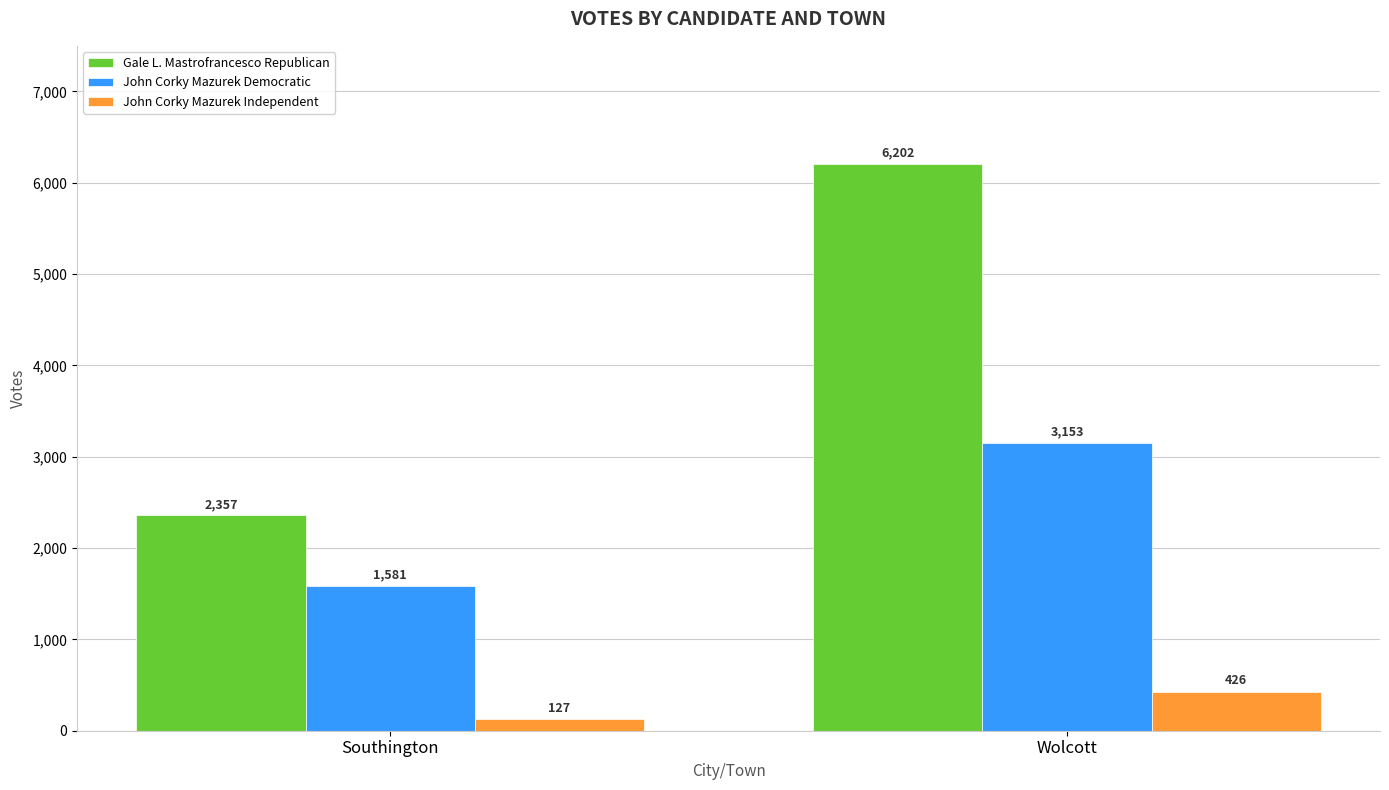

Rank the categories by Gale L. Mastrofrancesco Republican value from lowest to highest.

Southington, Wolcott